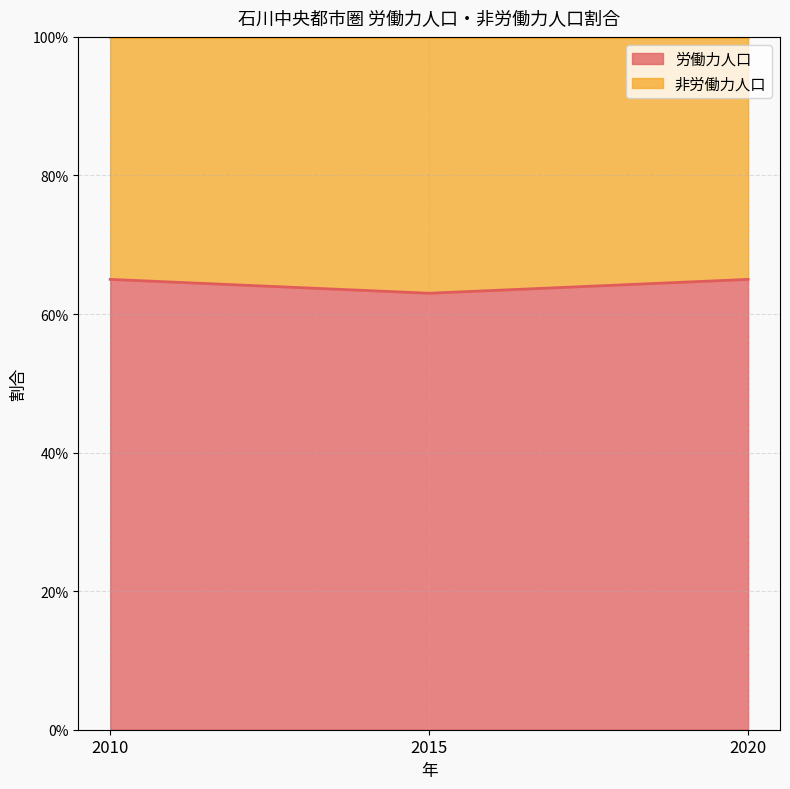

Does the chart display data point markers on the line(s)?

No